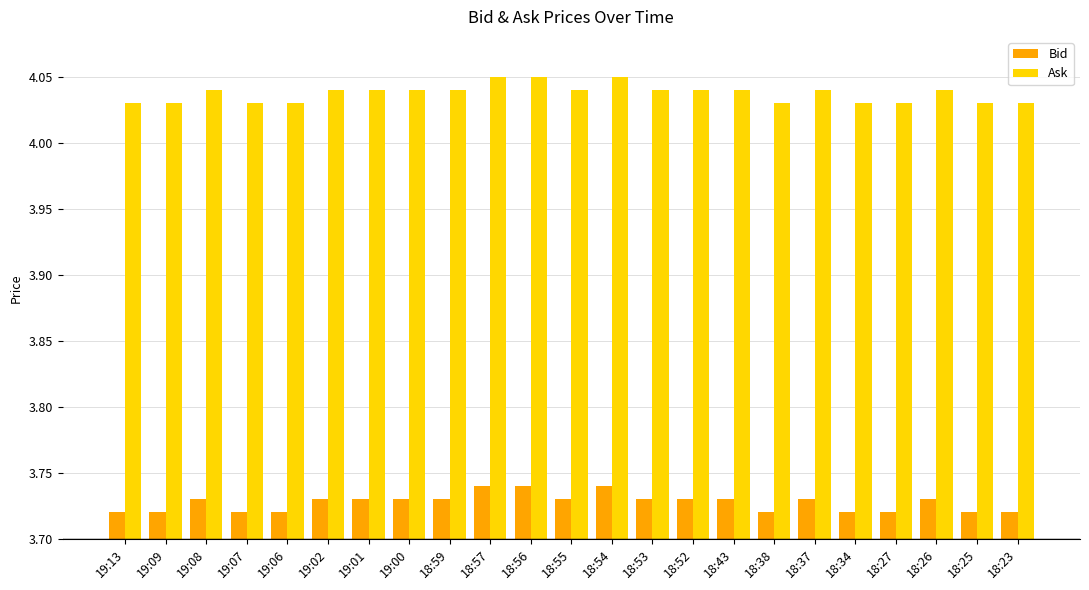

How many series are shown in this chart?

2